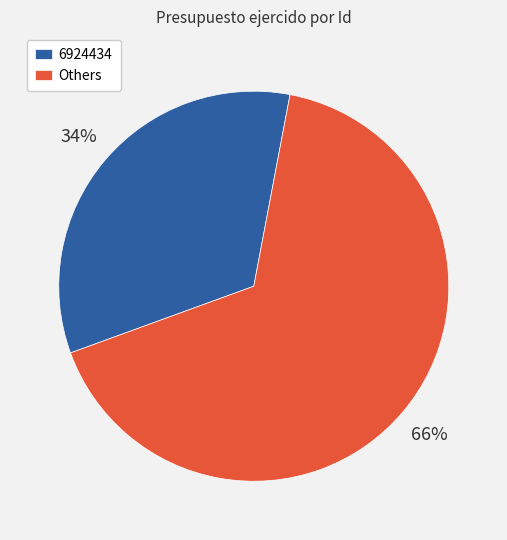

To the nearest percent, what is the average slice percentage?

50%